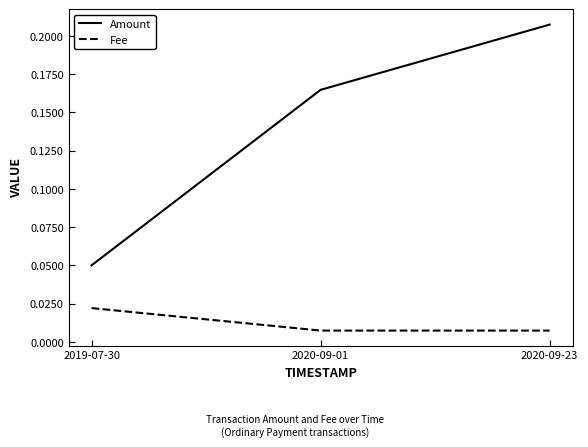

Count the number of data series in this chart.

2